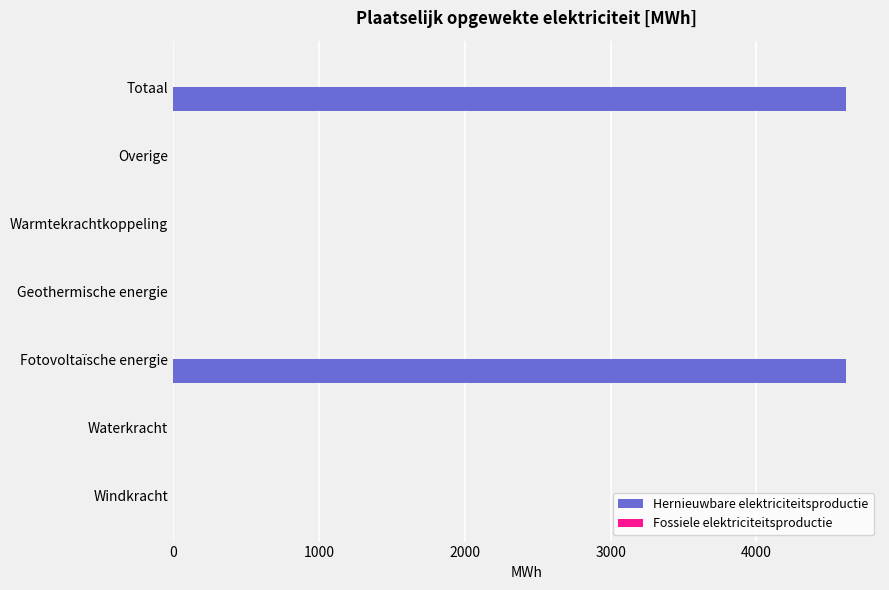

What is the greatest value displayed?

4616.1